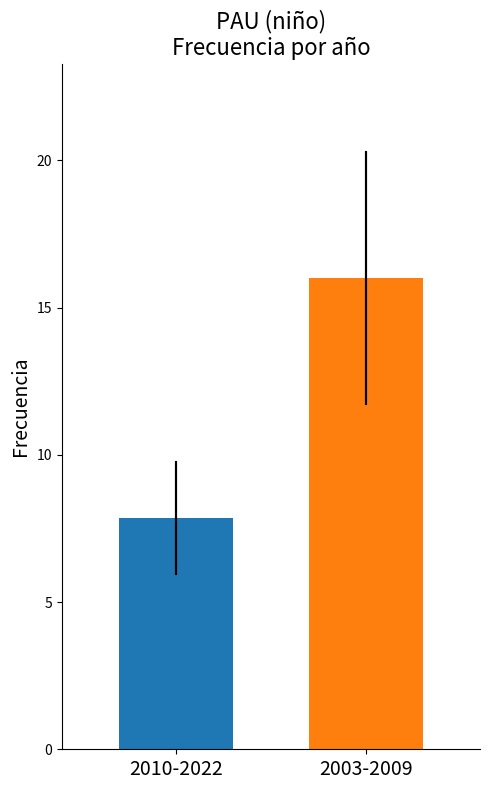

How many categories are shown in the chart?

2